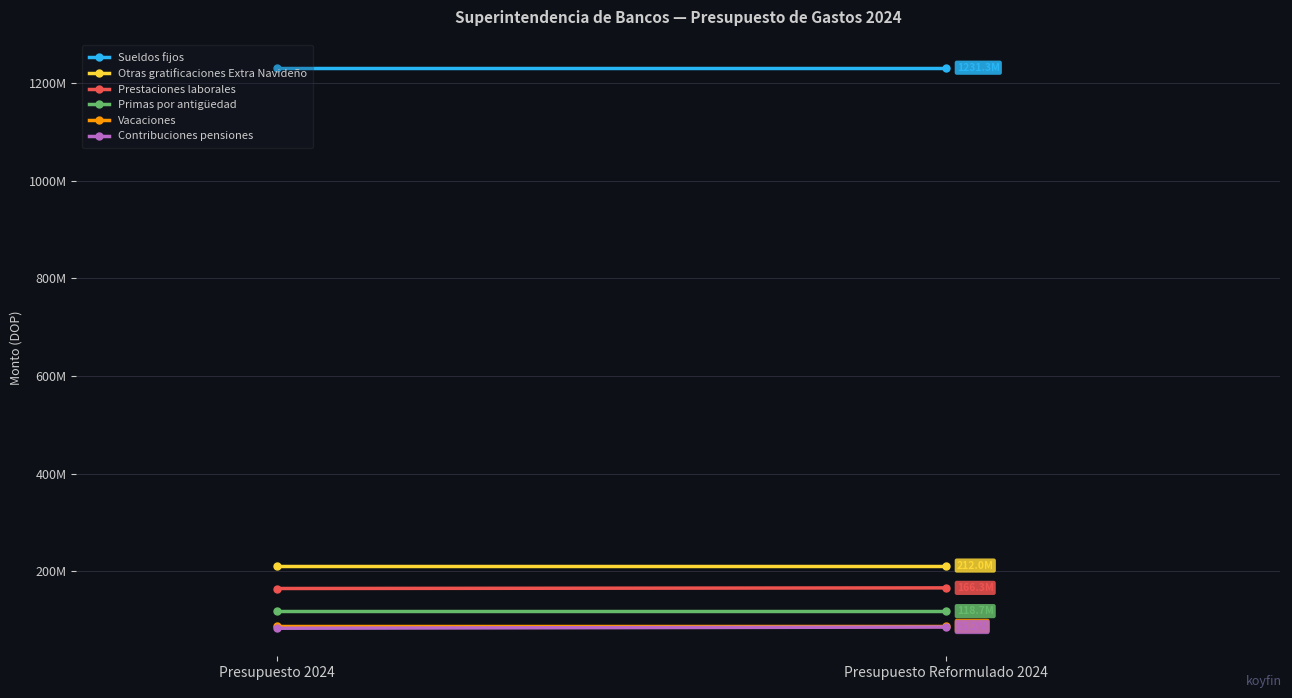

Is this an area chart (filled region under the line)?

No